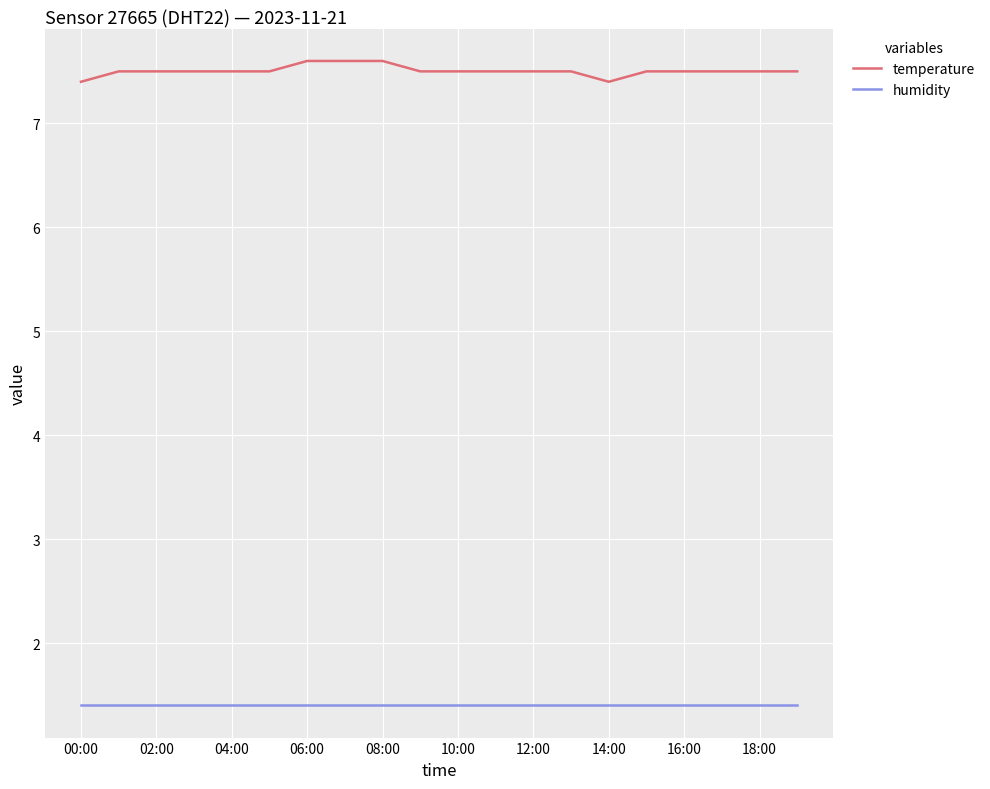

Count the temperature values in the range 7 to 8.

20